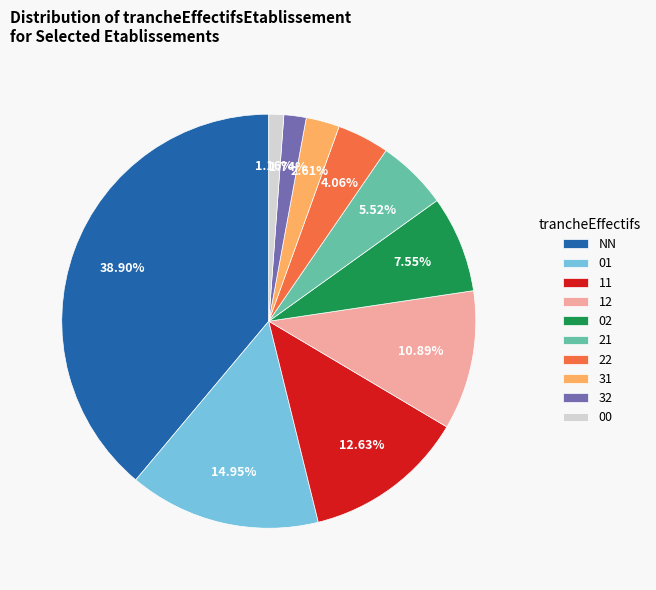

Between 12 and 02, which is larger?

12